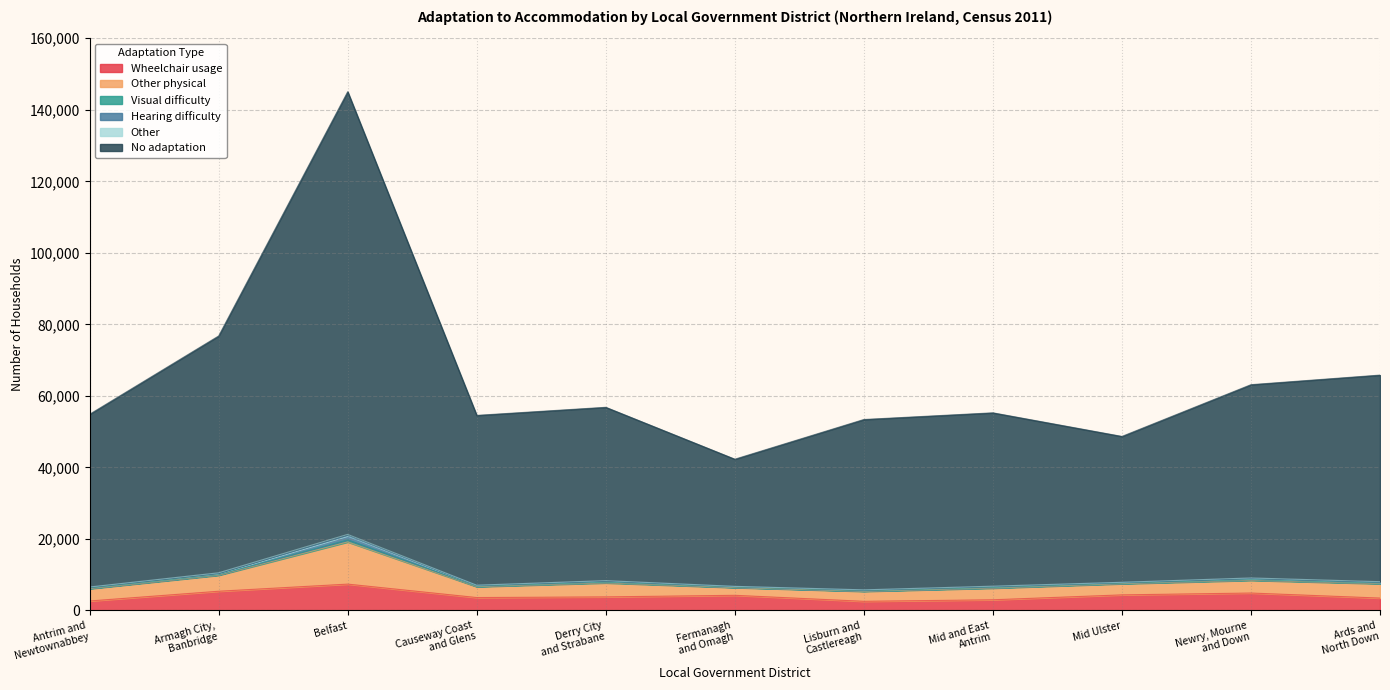

At which category is the sum across all series the highest?

Belfast